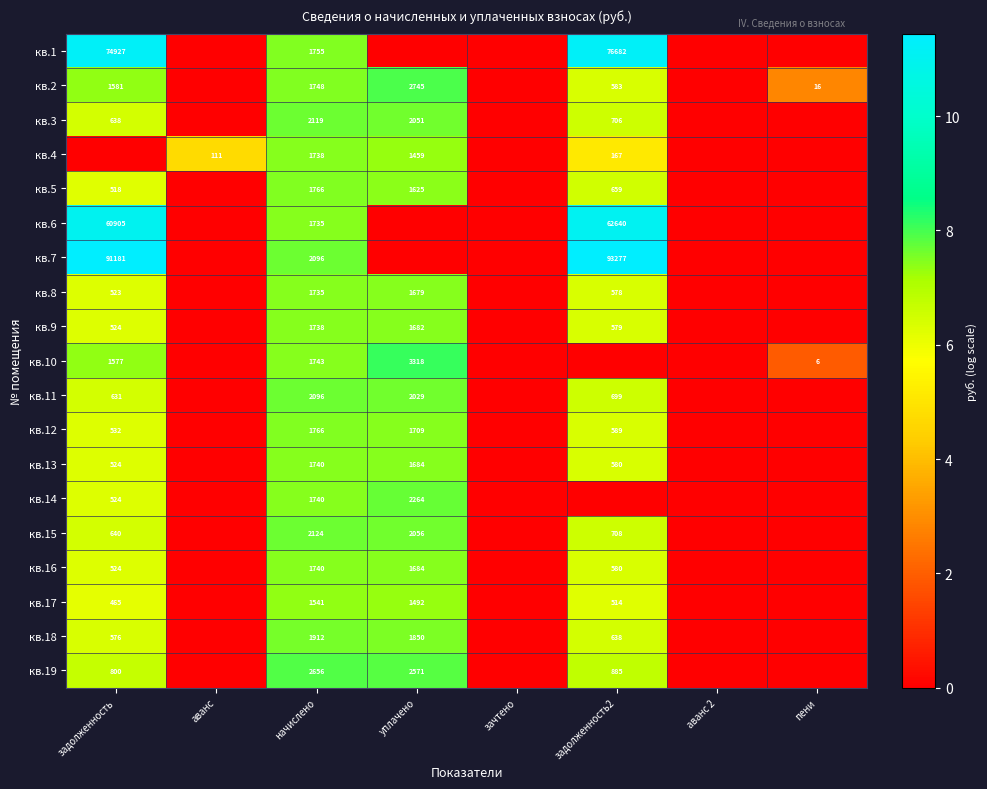

The кв.1 series shows 38707 at задолженность2. True or false?

False